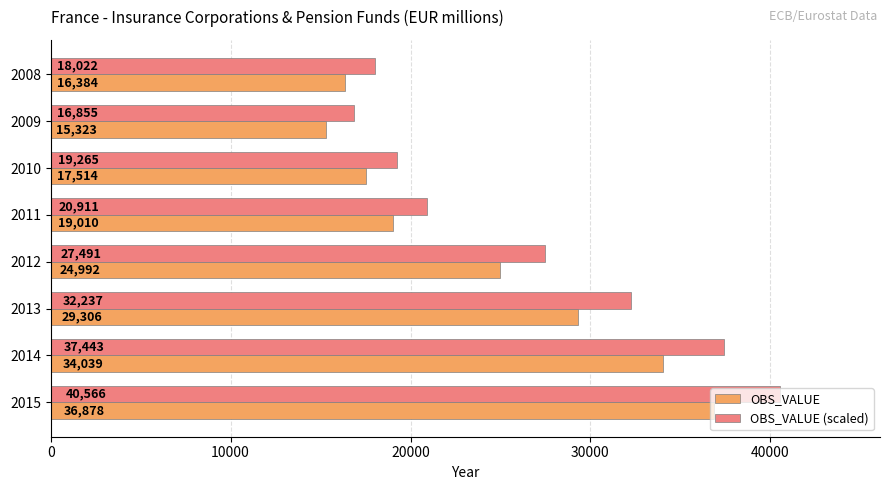

What is the greatest value displayed?

40565.8